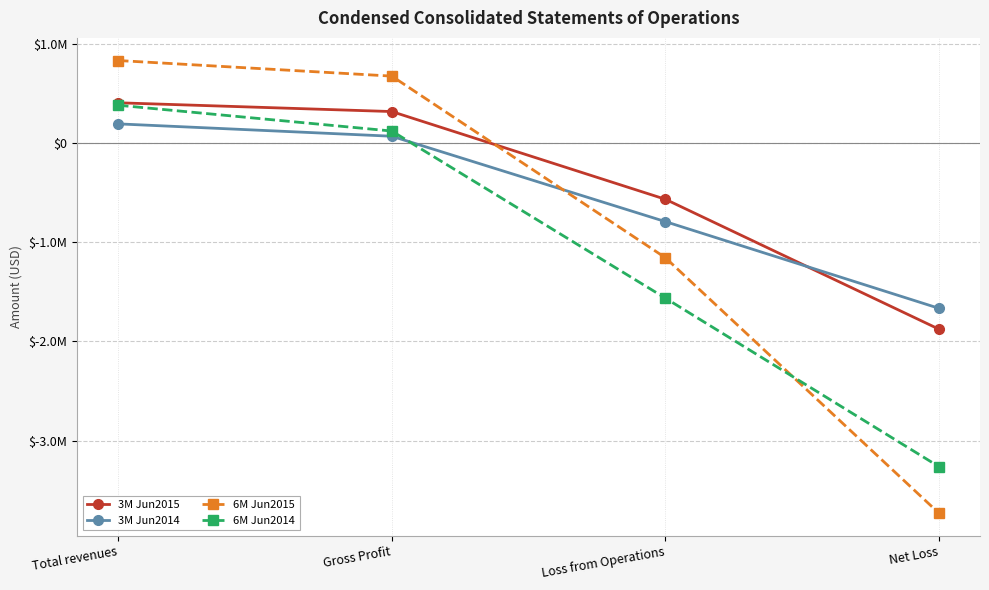

At which label does 6M Jun2015 first exceed 676490?

Total revenues